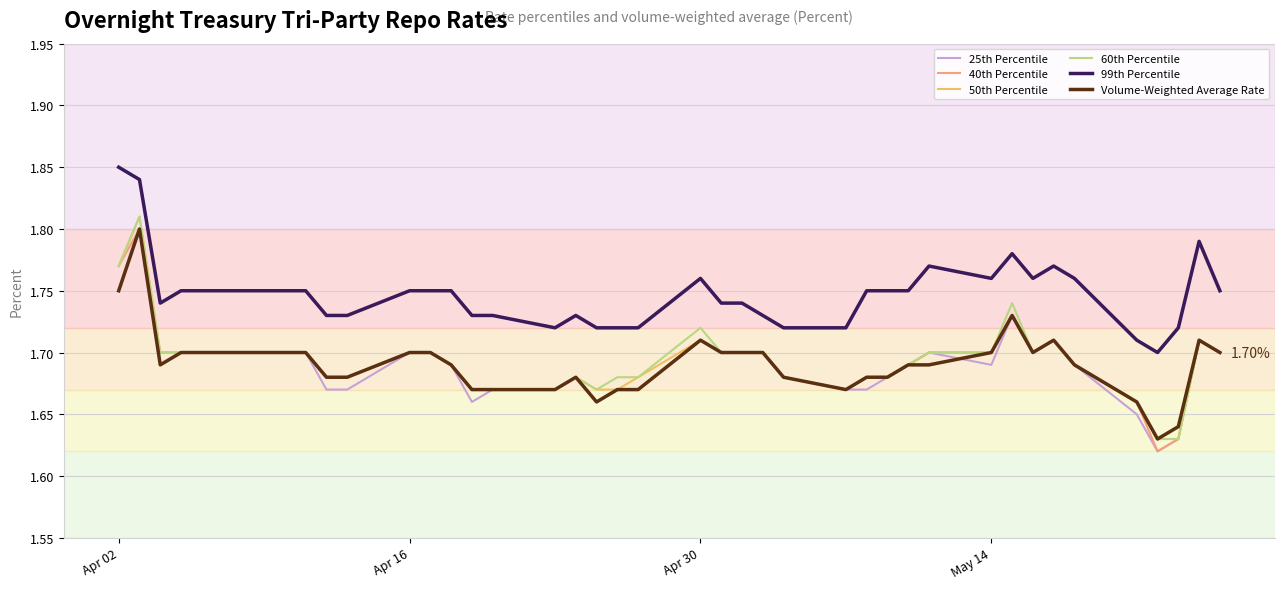

True or false: 50th Percentile and 99th Percentile cross at least once.

False